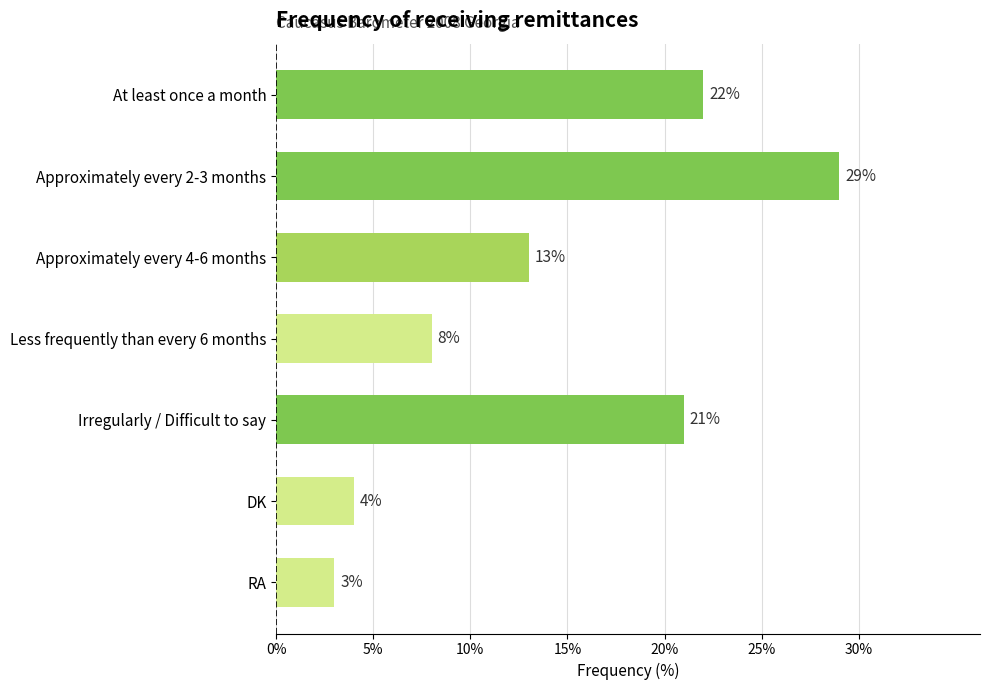

Reading bottom to top, list all the values displayed in this chart.

3	4	21	8	13	29	22